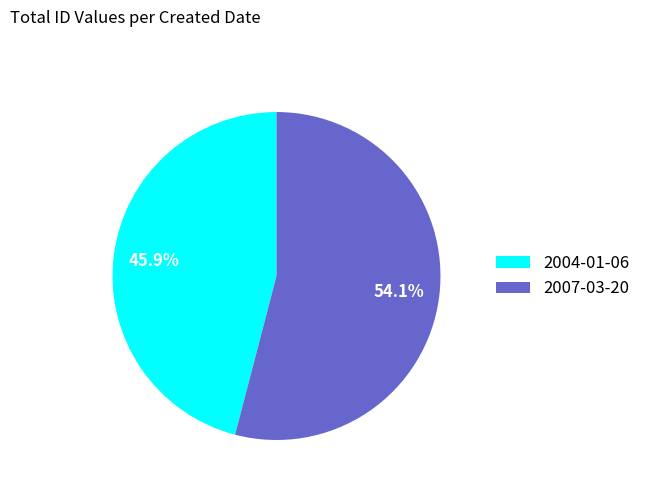

To the nearest percent, what is the difference between the largest and smallest slice percentages?

8%